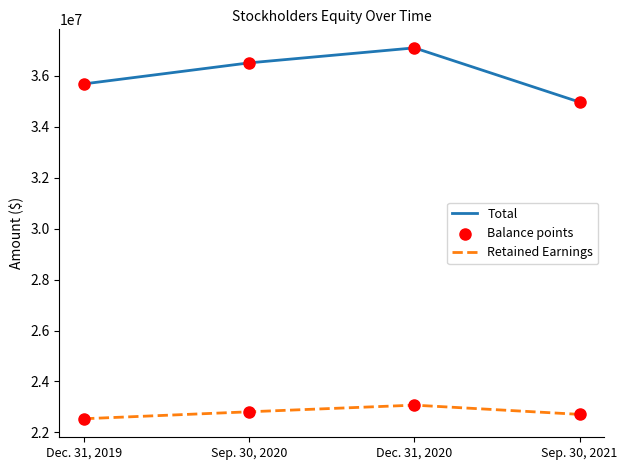

Which series has the largest total across all categories?

Total